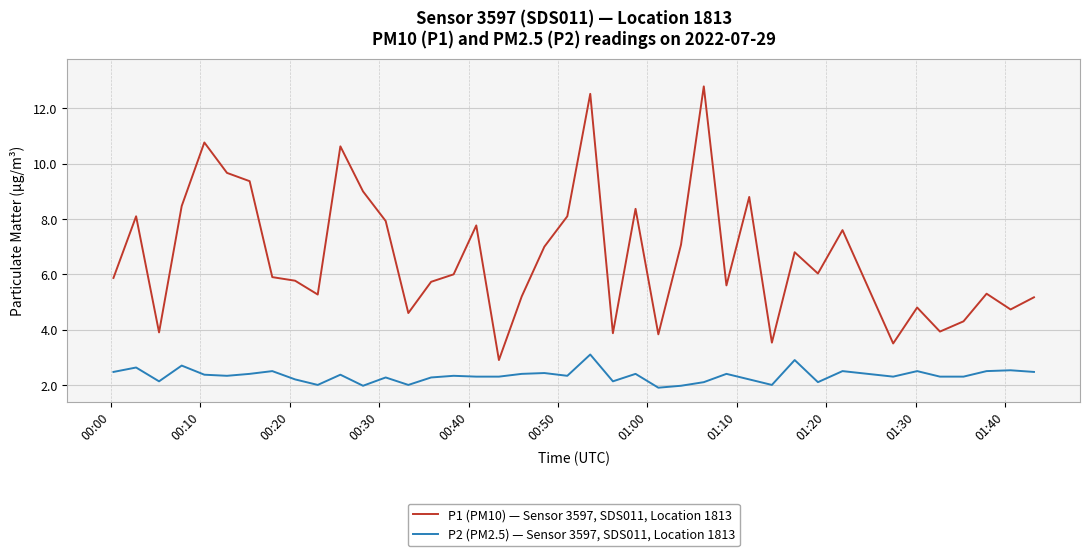

Which series has the largest total across all categories?

P1 (PM10) — Sensor 3597, SDS011, Location 1813